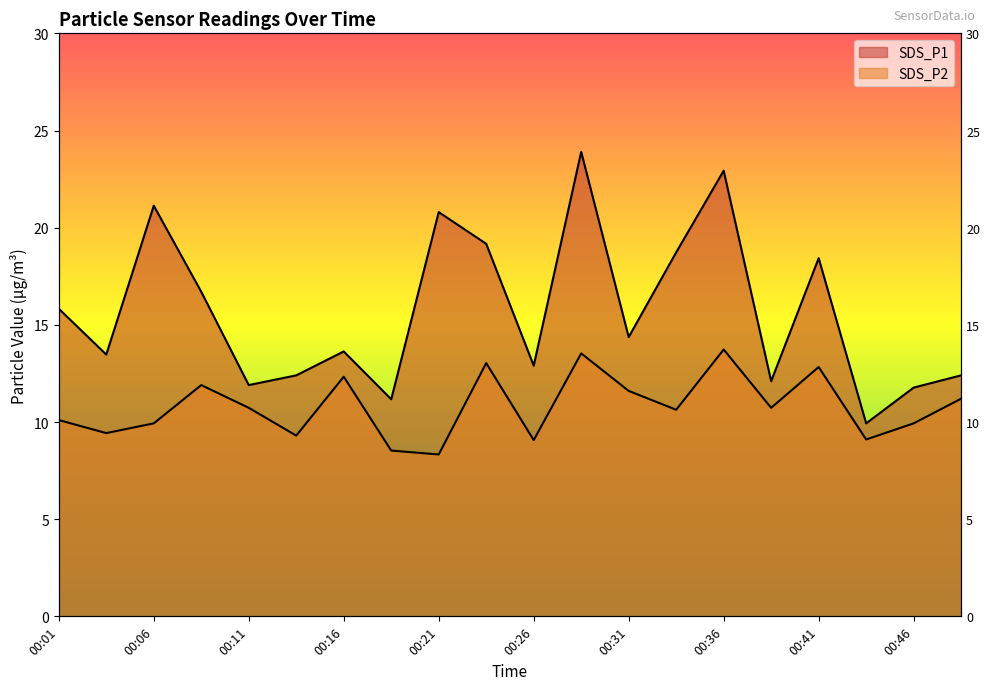

At which label does SDS_P1 reach its peak?

00:28